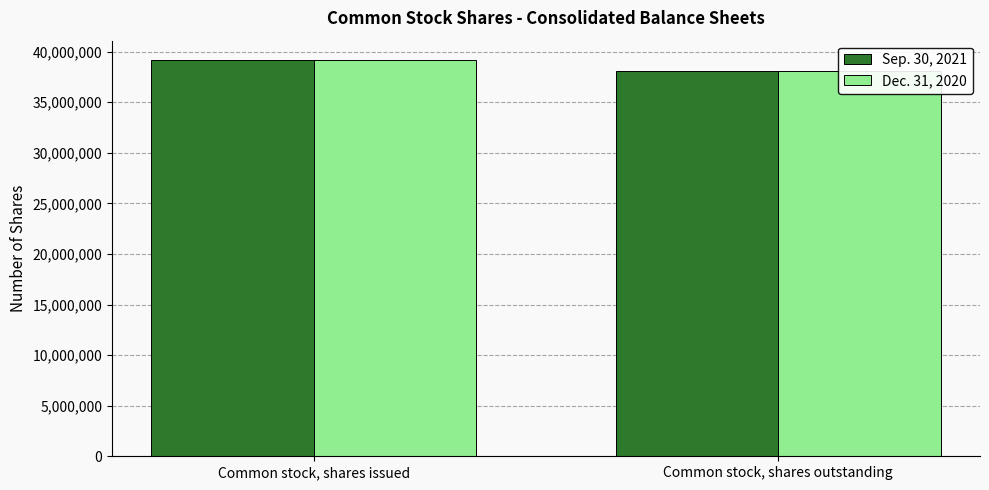

Count the number of categories in the chart.

2